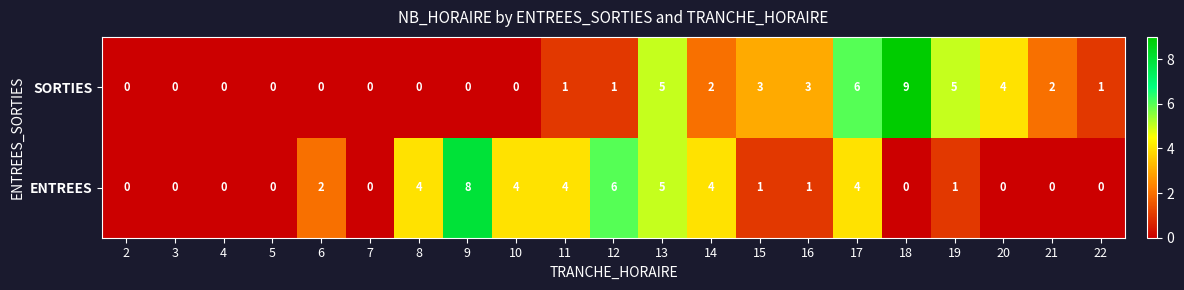

Which series changed the most between 6 and 11?

ENTREES